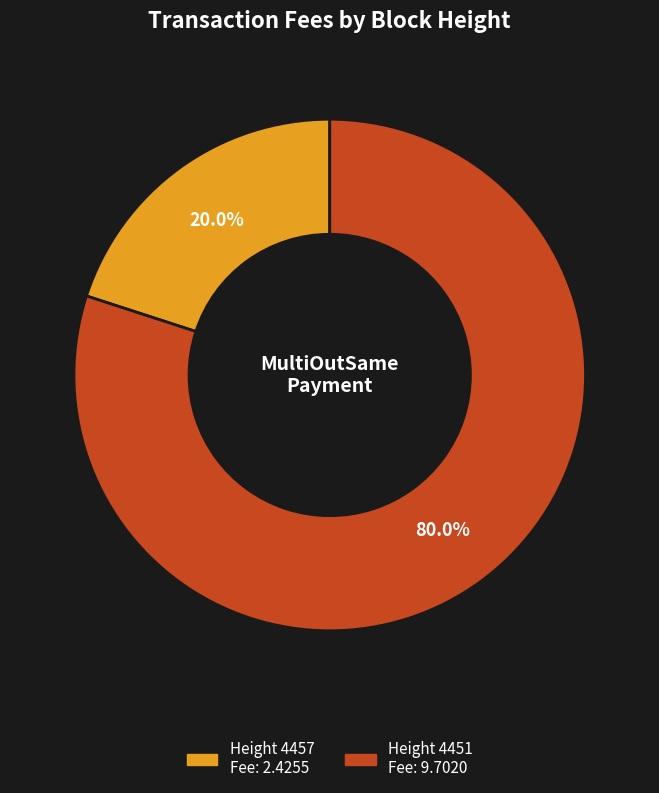

The Height 4451 slice represents 91% of the pie. True or false?

False